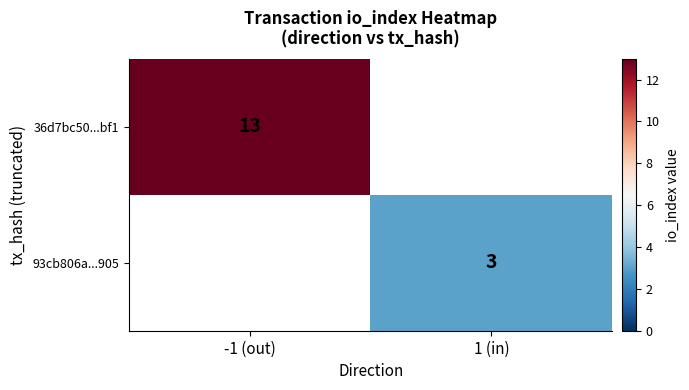

The value of 36d7bc50...bf1 at -1 (out) is 22. True or false?

False